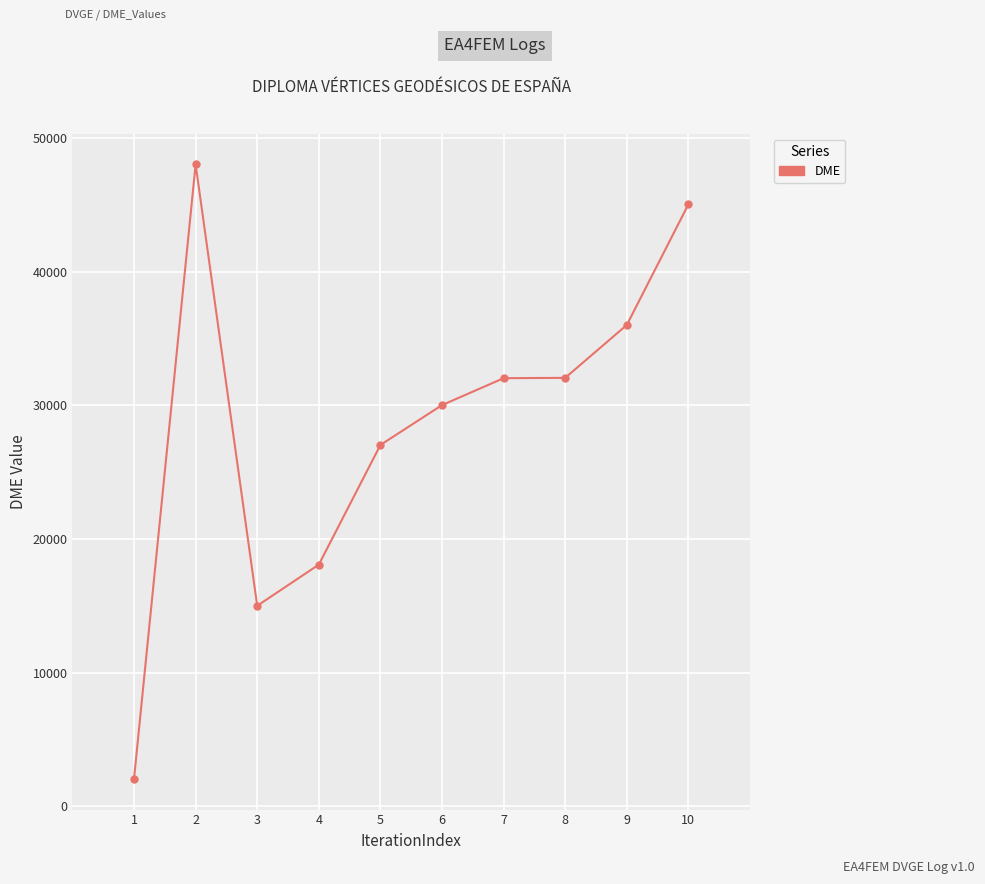

Which has a higher value, 3 or 4?

4